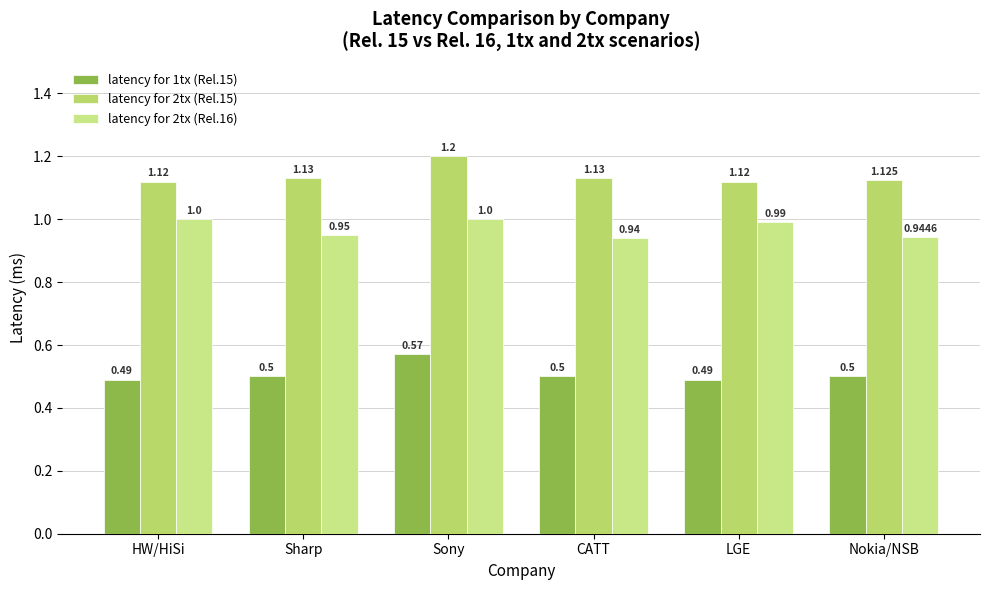

Does the chart contain any negative values?

No